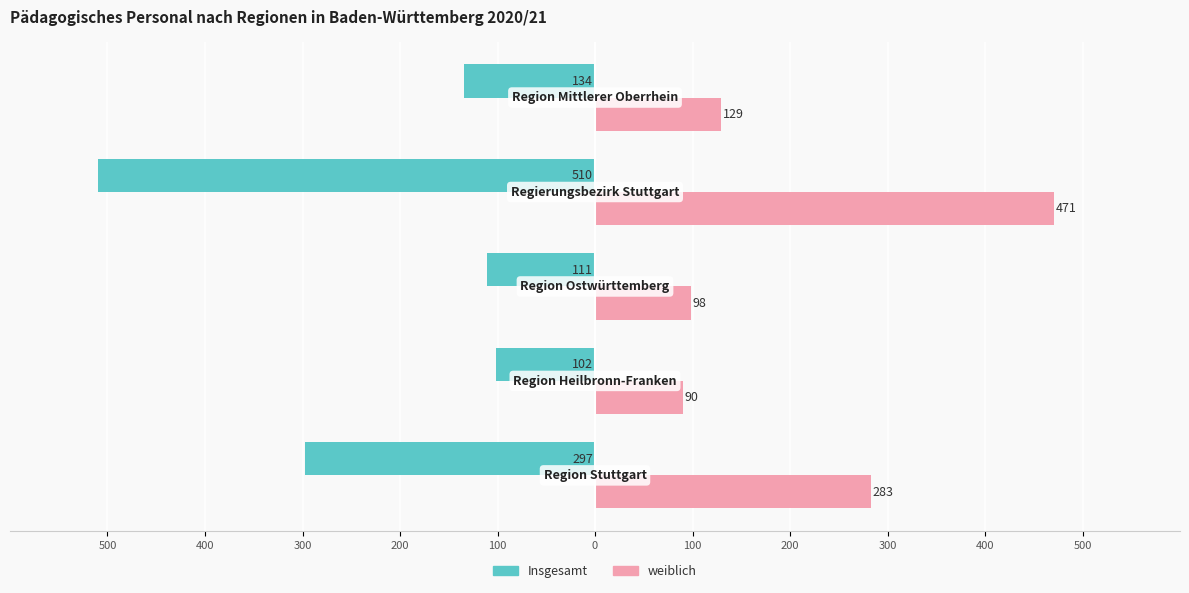

What are all the series names shown in the legend?

Insgesamt, weiblich